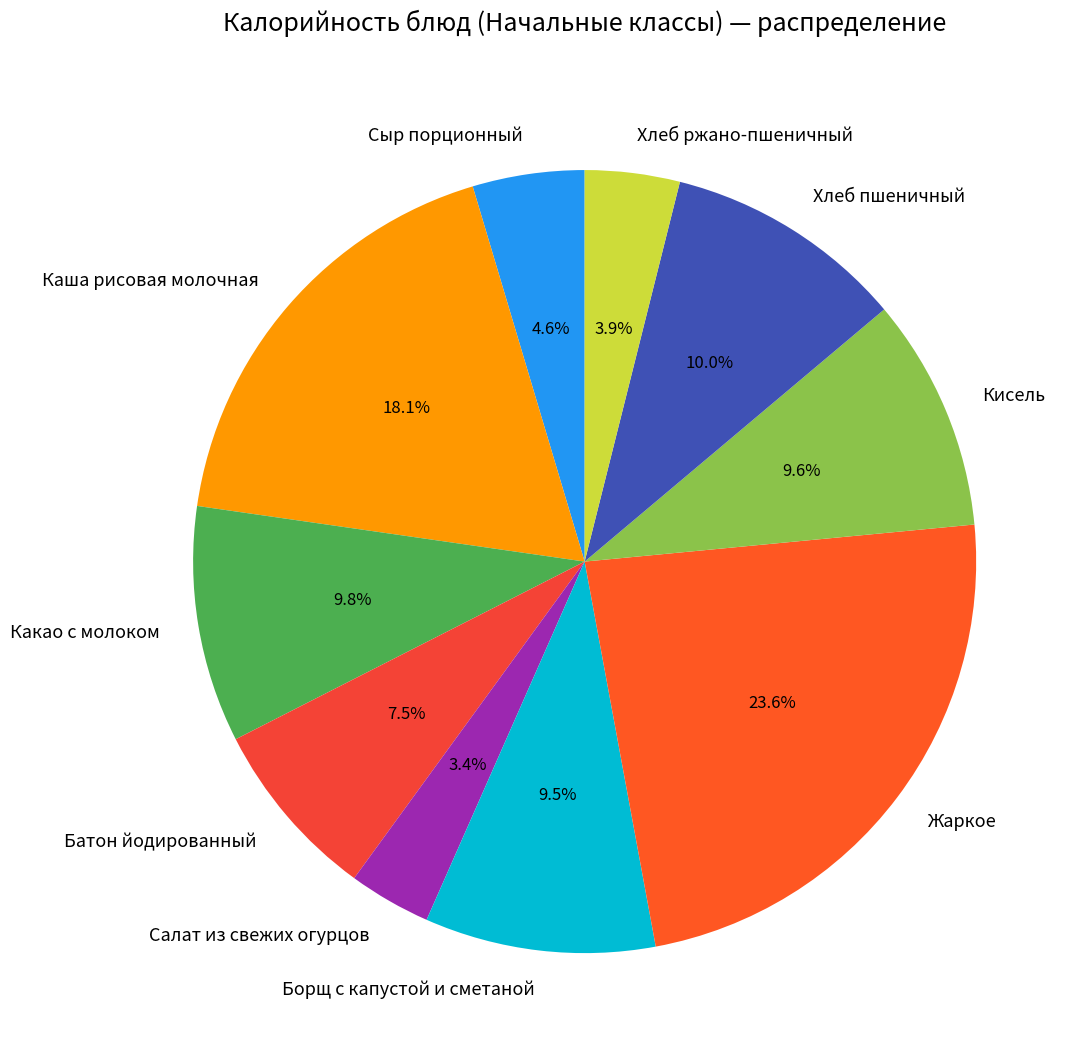

Which category has the smallest portion of the pie?

Салат из свежих огурцов